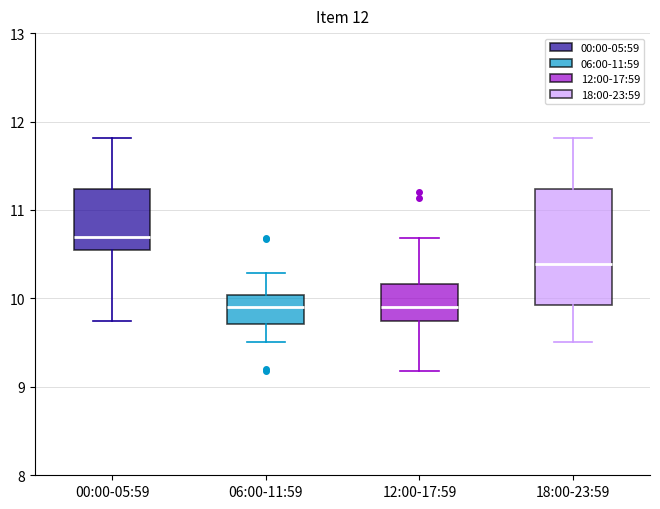

Comparing the boxes themselves (not the whiskers), which one is the tallest?

18:00-23:59